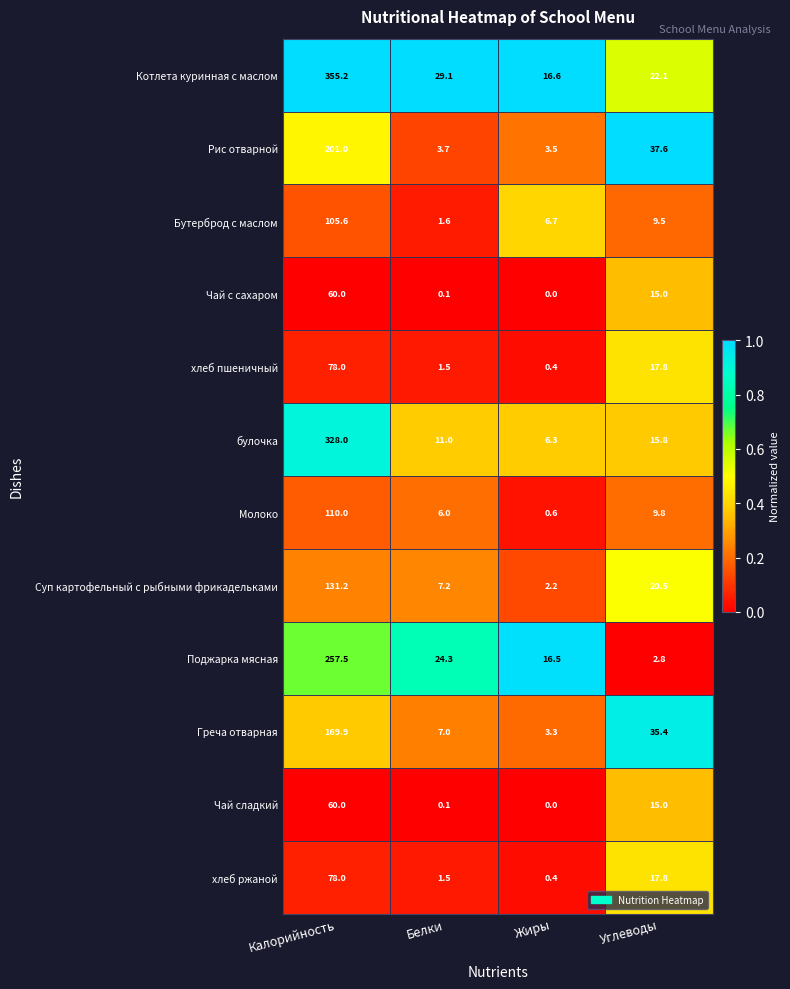

True or false: Чай с сахаром has a value of 15.0 at Углеводы.

True